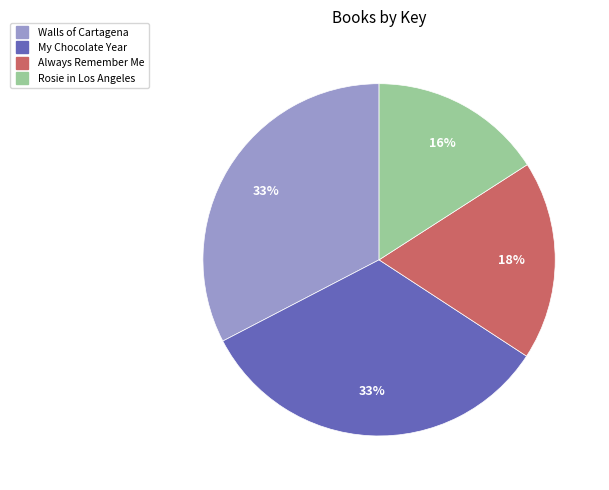

Combined, do Always Remember Me and Rosie in Los Angeles account for over 50%?

No